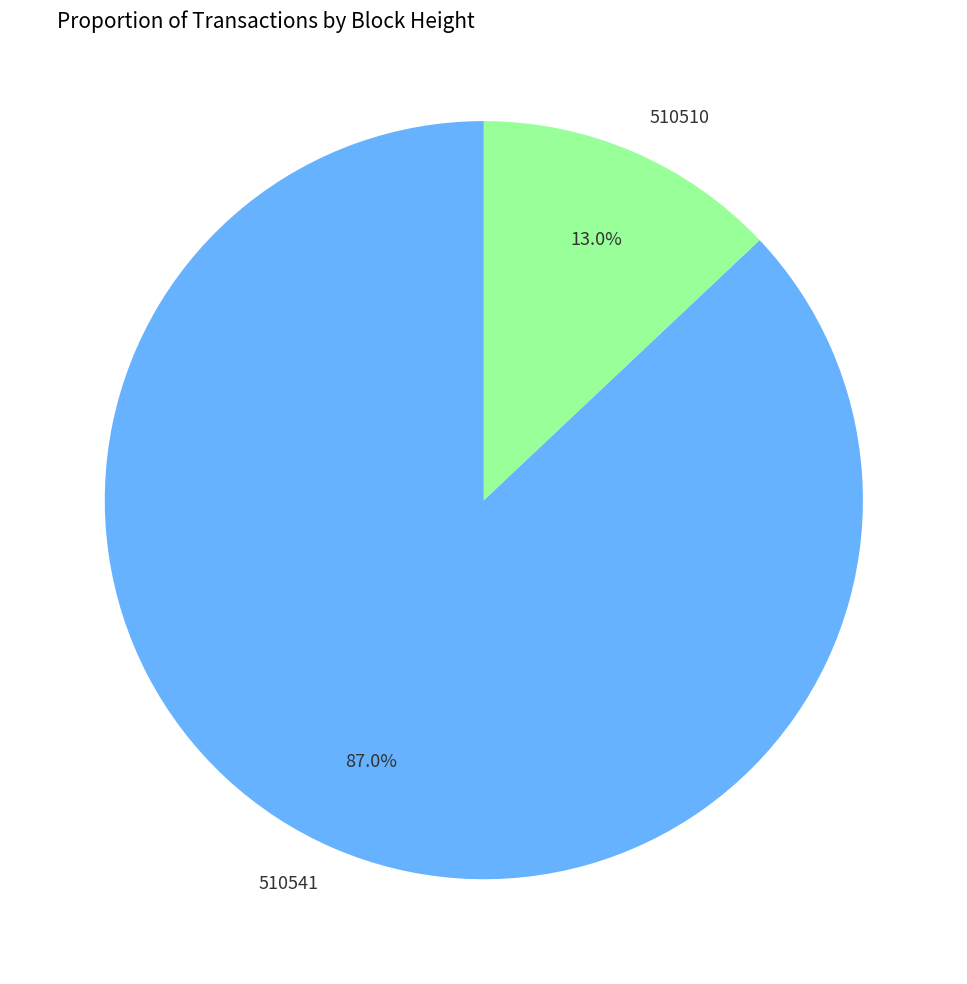

The 510510 slice represents 20% of the pie. True or false?

False